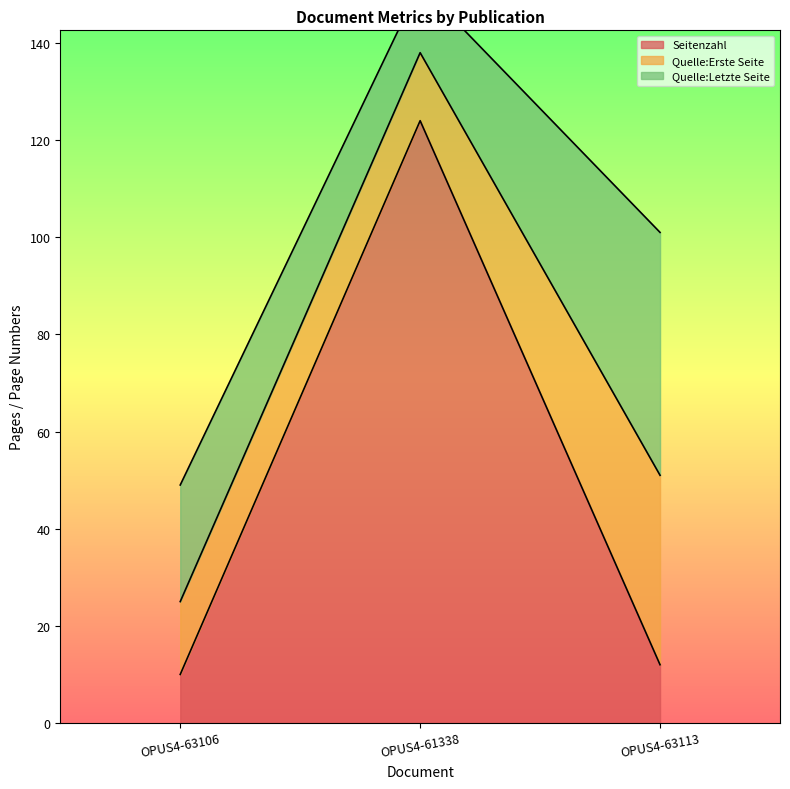

Is it true that Seitenzahl equals 170 at OPUS4-61338?

False